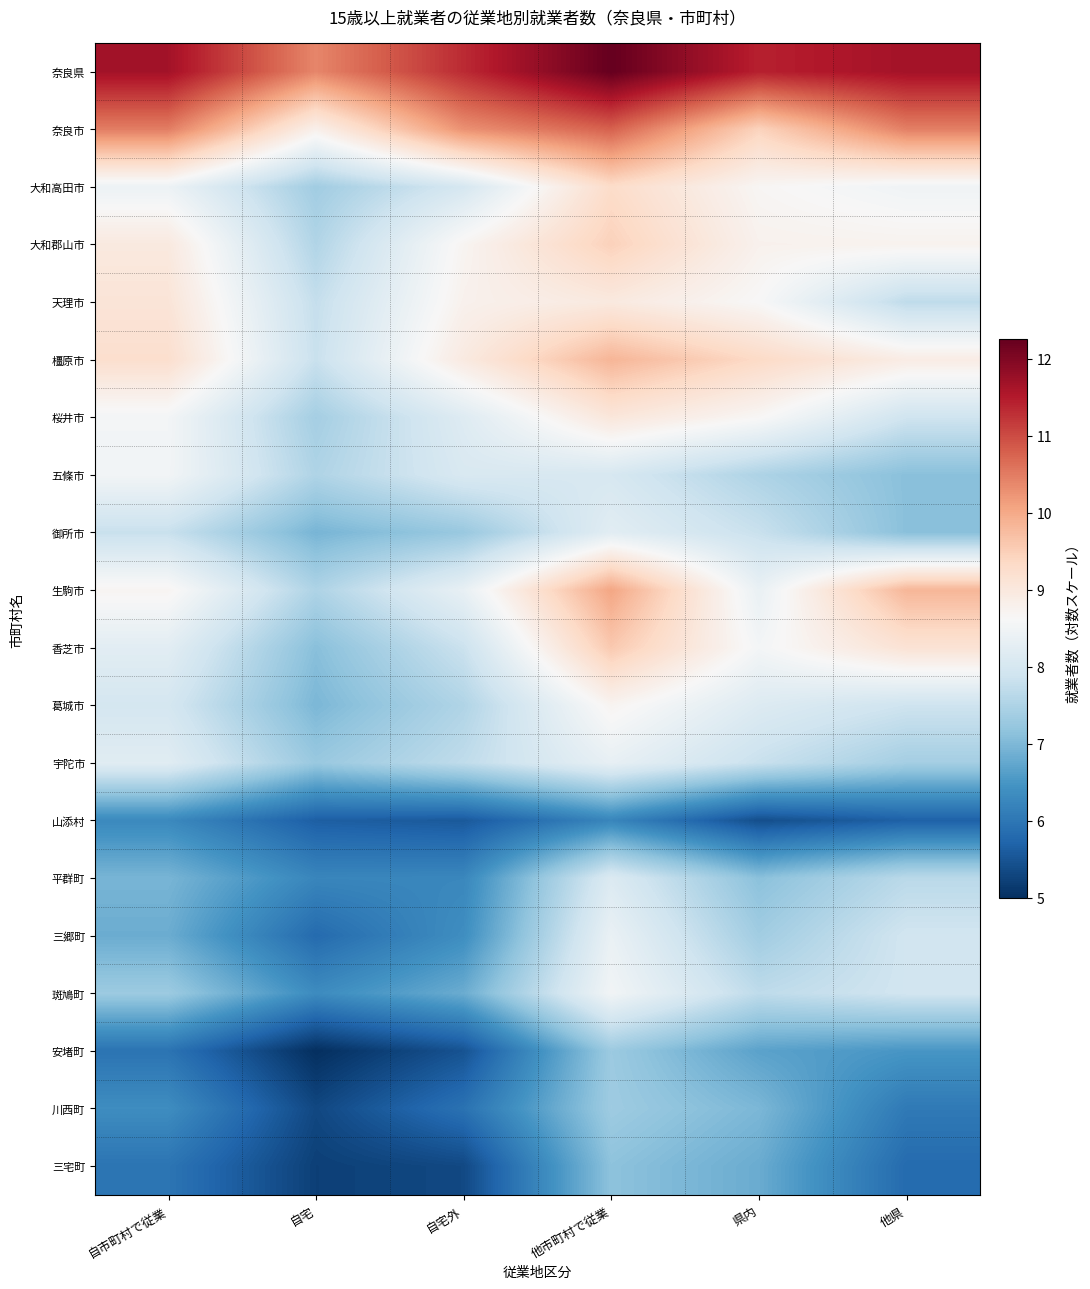

What is the minimum value shown in the chart?

5.0